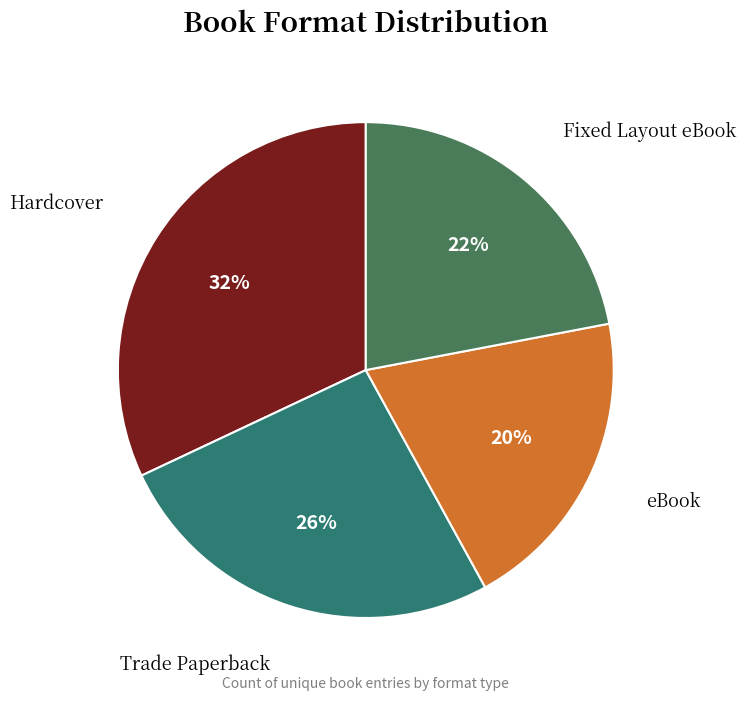

Which slice is the smallest?

eBook